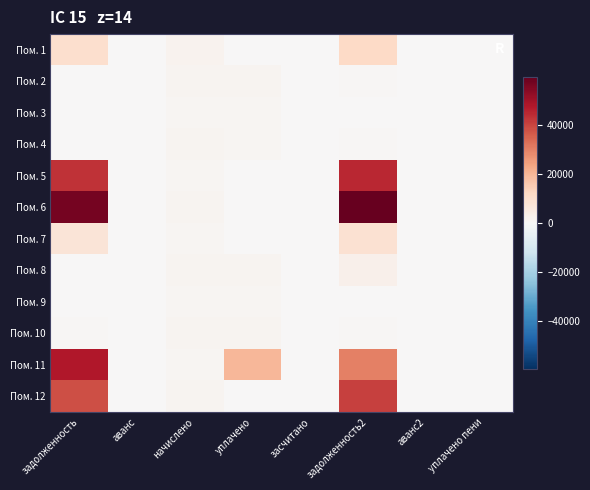

Which has a higher value, уплачено пени or начислено?

начислено